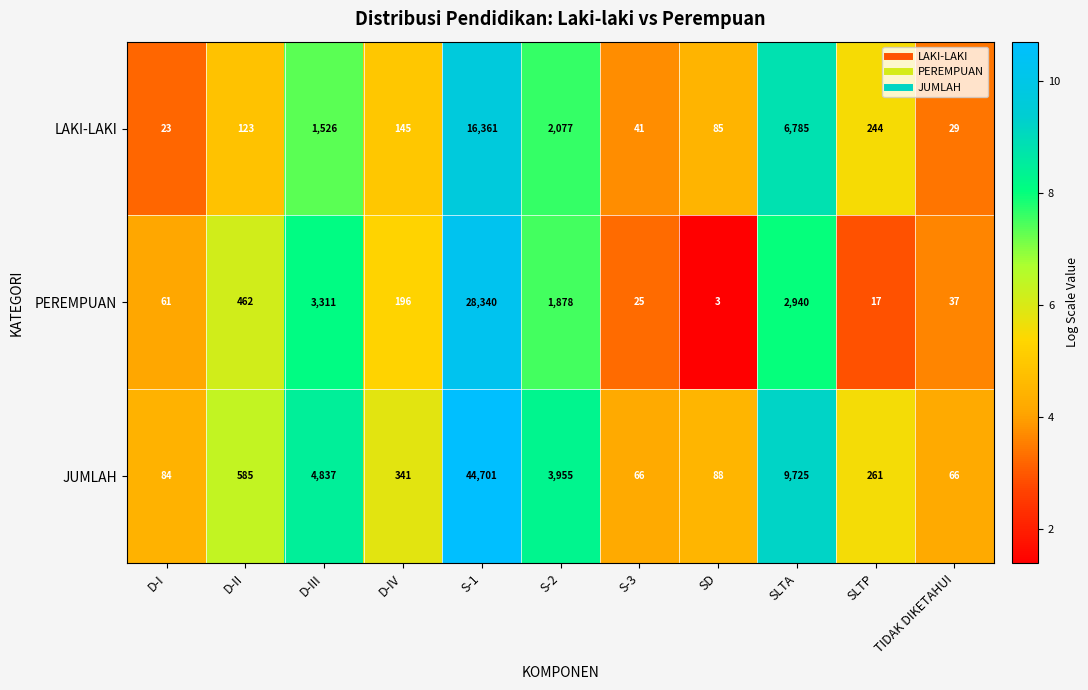

At which label is JUMLAH closest to 22383?

SLTA